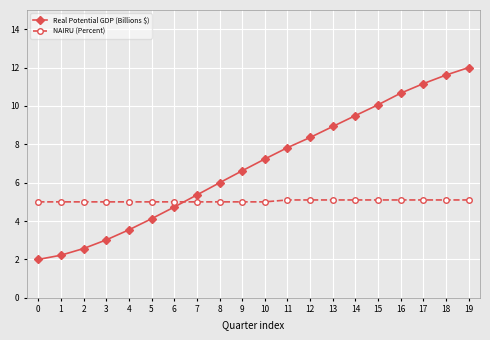

What are all the series names shown in the legend?

Real Potential GDP (Billions $), NAIRU (Percent)